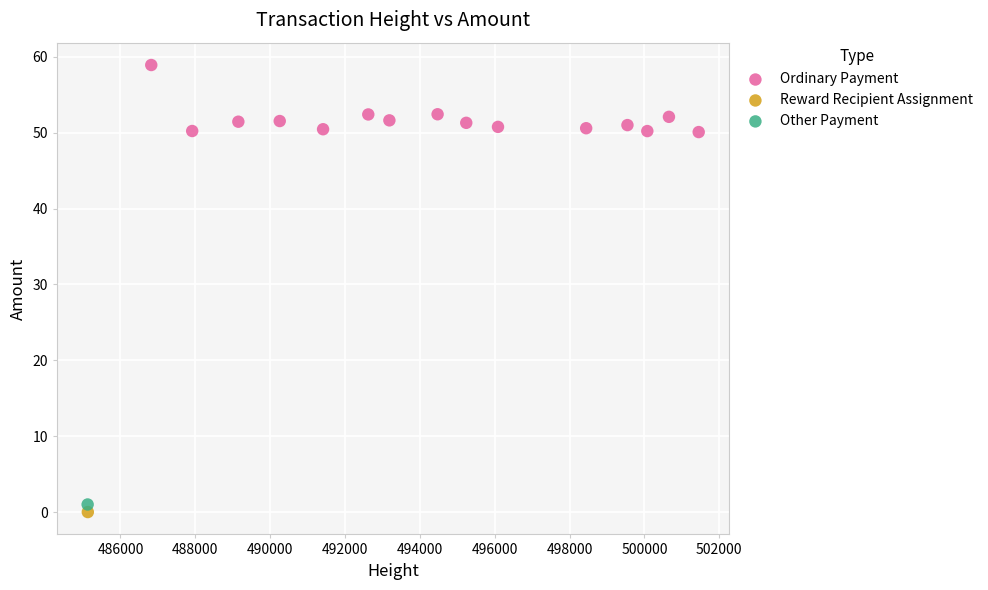

What are all the series names shown in the legend?

Ordinary Payment, Reward Recipient Assignment, Other Payment